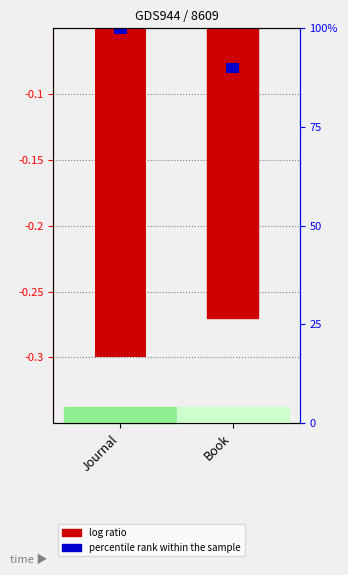

Rank the categories by value from highest to lowest.

Book, Journal